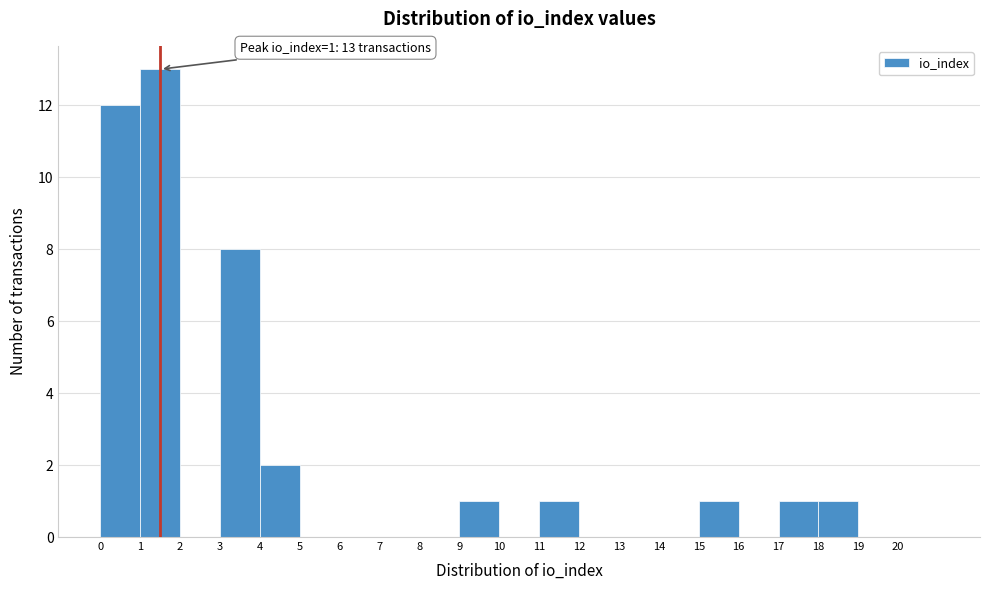

Over which range of the x-axis is the bar tallest?

1 to 2